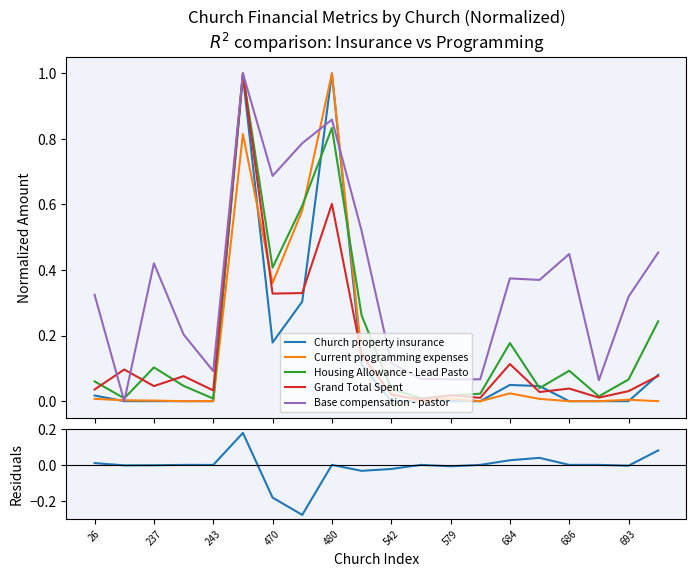

Reading left to right, list all the values displayed in this chart.

Church property insurance: 0.0	0.0	0.0	0.0	0.0	1.0	0.2	0.3	1.0	0.1	0.0	0.0	0.0	0.0	0.0	0.0	0.0	0.0	0.0	0.1
Current programming expenses: 0.0	0.0	0.0	0.0	0.0	0.8	0.4	0.6	1.0	0.1	0.0	0.0	0.0	0.0	0.0	0.0	0.0	0.0	0.0	0.0
Housing Allowance - Lead Pasto: 0.1	0.0	0.1	0.0	0.0	1.0	0.4	0.6	0.8	0.3	0.0	0.0	0.0	0.0	0.2	0.0	0.1	0.0	0.1	0.2
Grand Total Spent: 0.0	0.1	0.0	0.1	0.0	1.0	0.3	0.3	0.6	0.1	0.0	0.0	0.0	0.0	0.1	0.0	0.0	0.0	0.0	0.1
Base compensation - pastor: 0.3	0.0	0.4	0.2	0.1	1.0	0.7	0.8	0.9	0.5	0.1	0.1	0.1	0.1	0.4	0.4	0.4	0.1	0.3	0.5
residuals: 0.0	-0.0	-0.0	0.0	-0.0	0.2	-0.2	-0.3	0.0	-0.0	-0.0	0.0	-0.0	0.0	0.0	0.0	0.0	0.0	-0.0	0.1